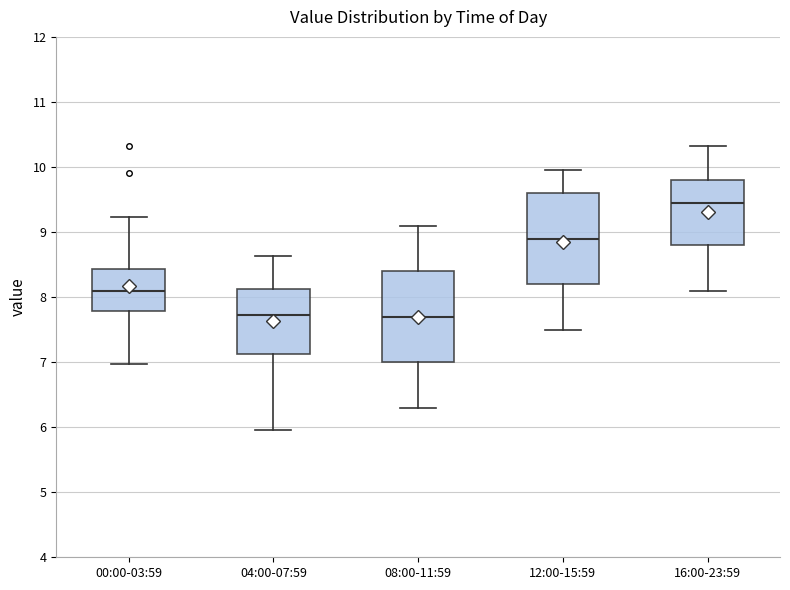

Which box has the highest median line?

16:00-23:59